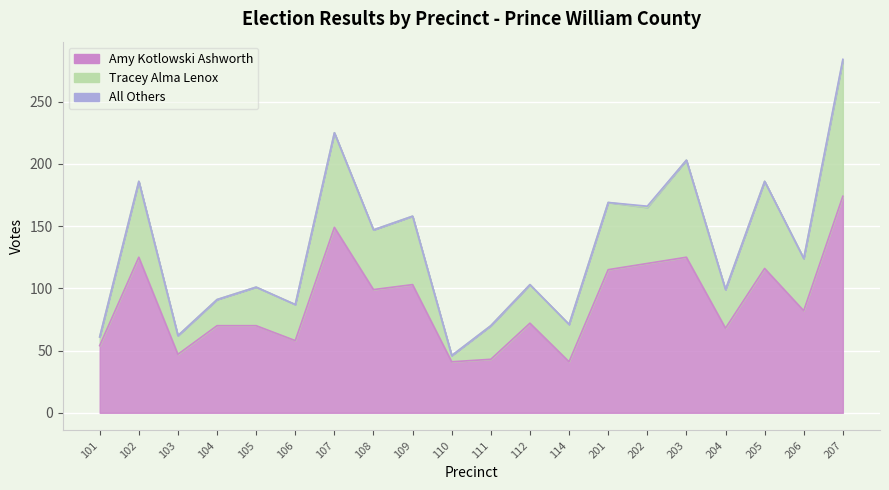

Which category has the highest value across all series?

207